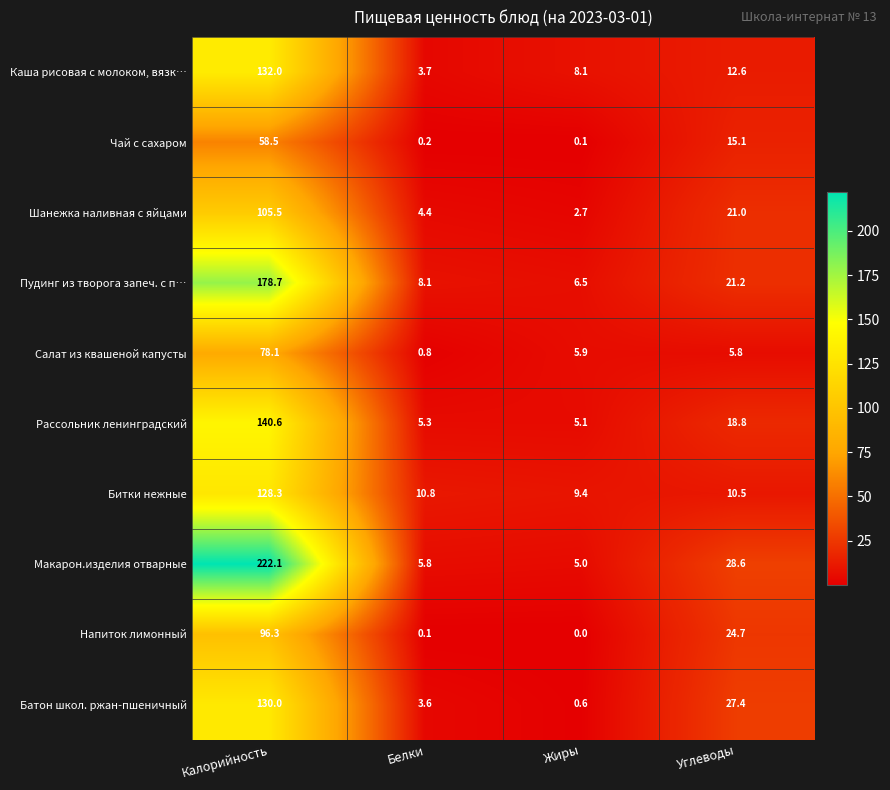

What is the approximate value of Шанежка наливная с яйцами at Белки?

4.4